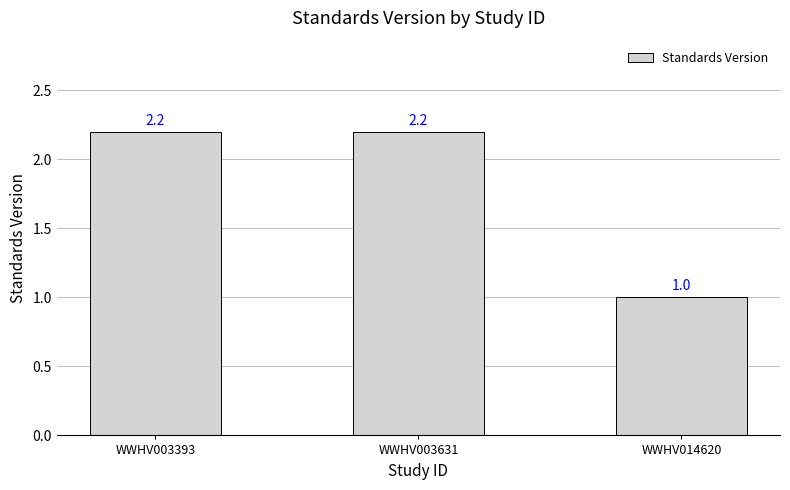

What is the minimum value shown in the chart?

1.0